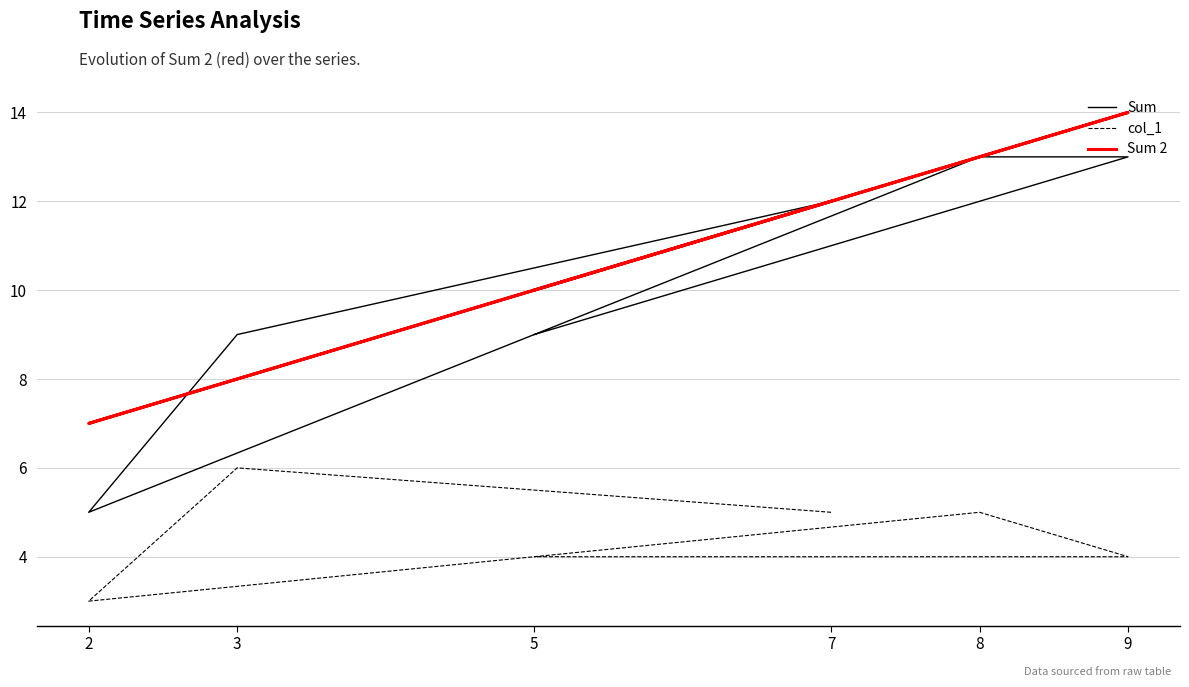

Is this an area chart (filled region under the line)?

No